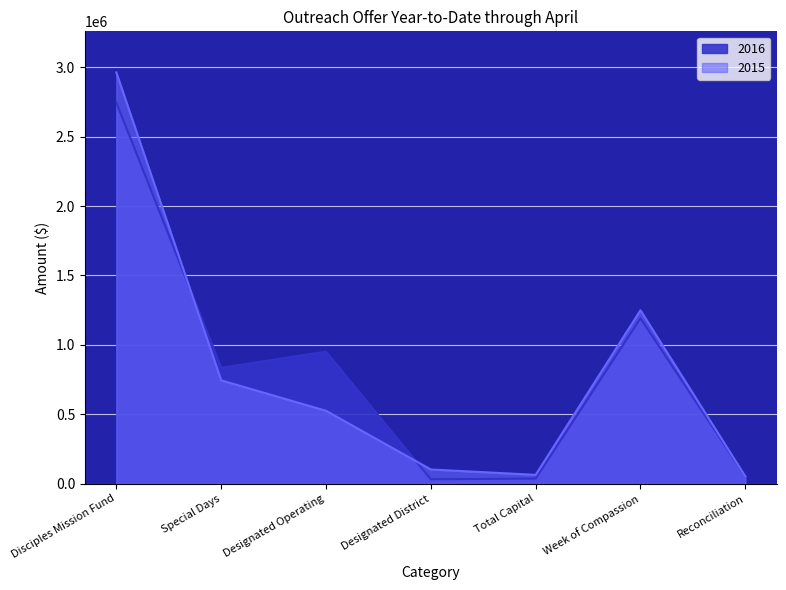

Reading left to right, transcribe all the data shown in this chart.

2016: Disciples Mission Fund=2746398	Special Days=834787	Designated Operating=950756	Designated District=30891	Total Capital=35835	Week of Compassion=1190412	Reconciliation=53574
2015: Disciples Mission Fund=2962646	Special Days=743932	Designated Operating=524435	Designated District=101552	Total Capital=62664	Week of Compassion=1248850	Reconciliation=52201